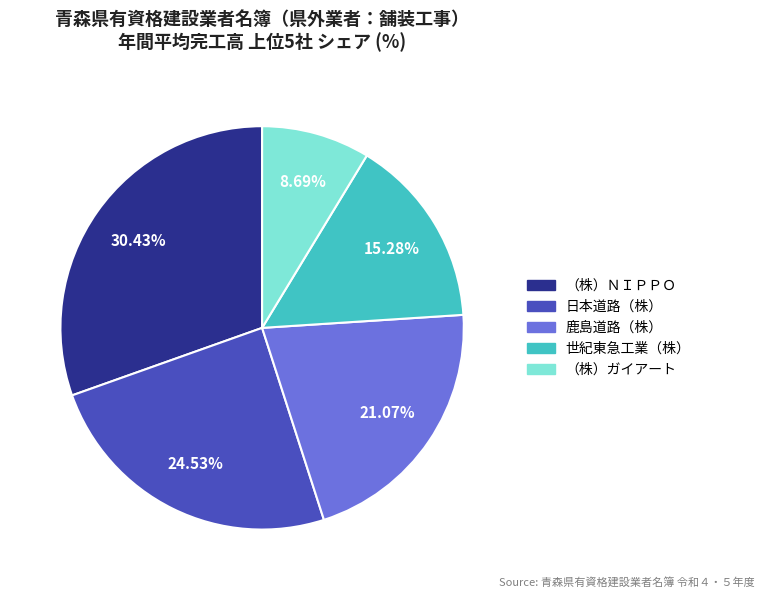

To the nearest percent, what portion does 鹿島道路（株） represent?

21%